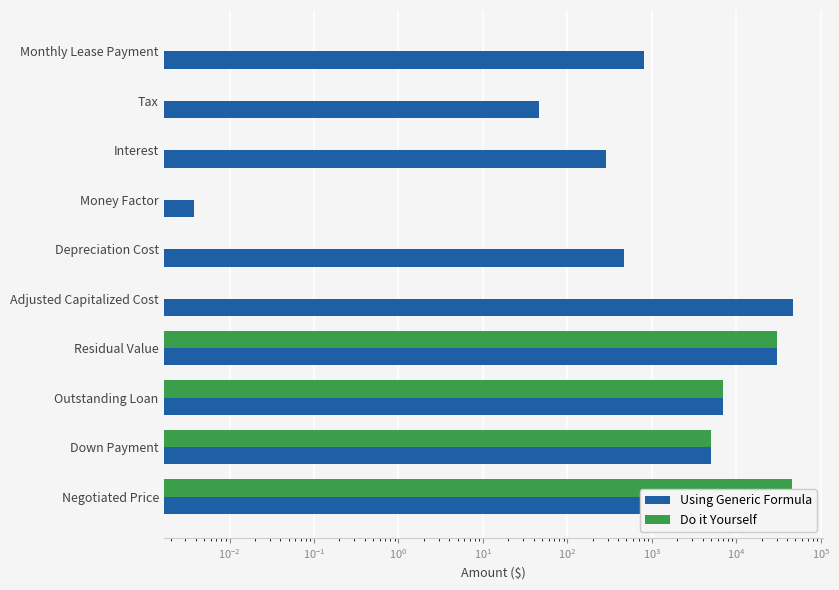

True or false: Do it Yourself has a value of 8289.7 at Down Payment.

False